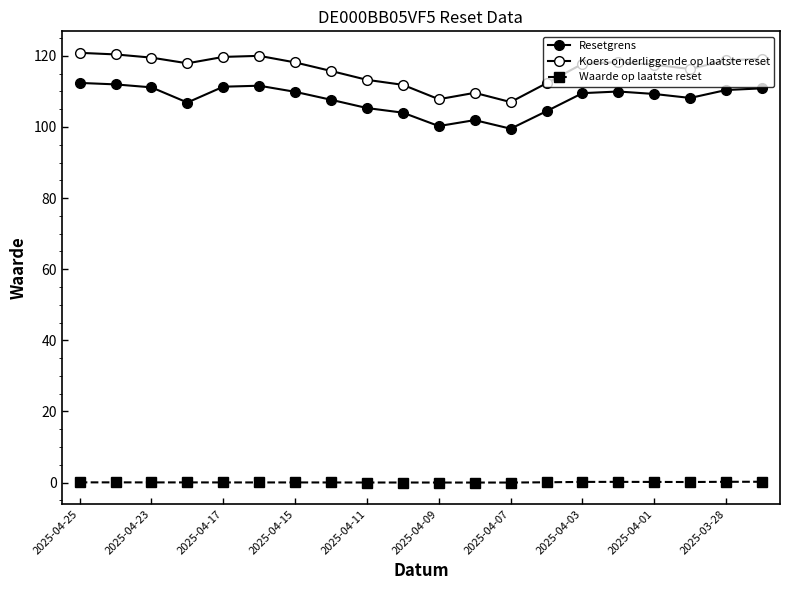

How many lines are shown in the chart?

3